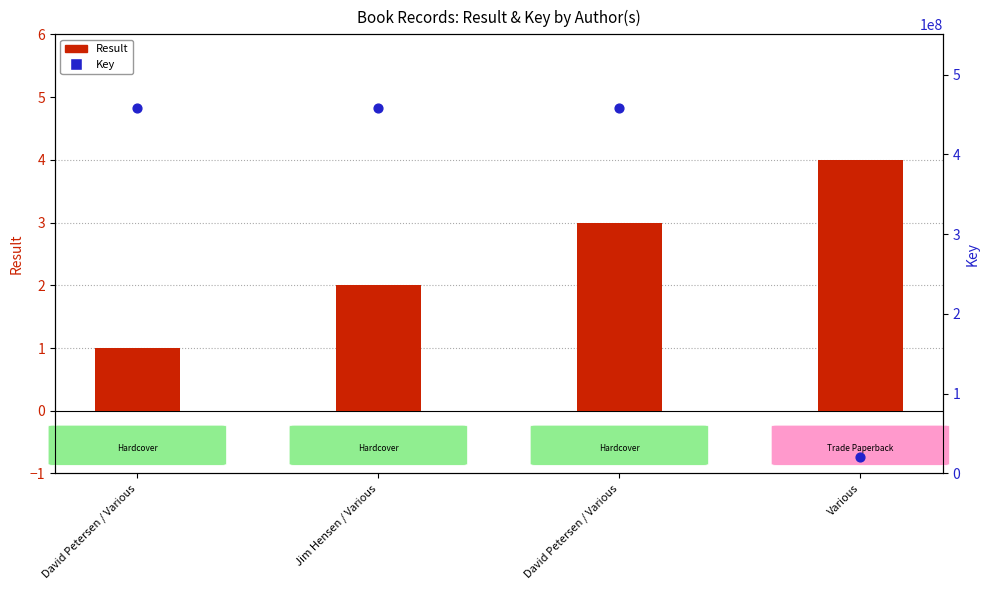

Which series reaches the minimum Y coordinate?

Result